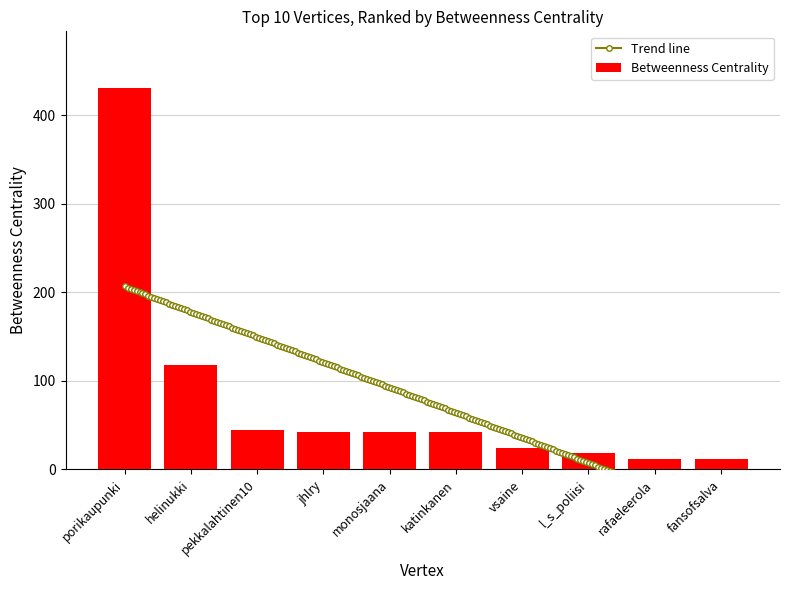

Reading right to left, list all the values displayed in this chart.

12	12	18	24	42	42	42	45	118	430